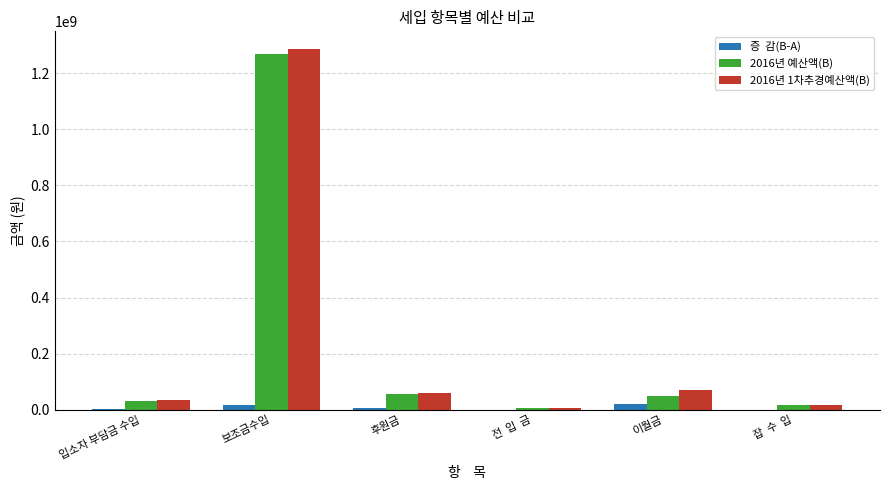

At which category is the sum across all series the highest?

보조금수입